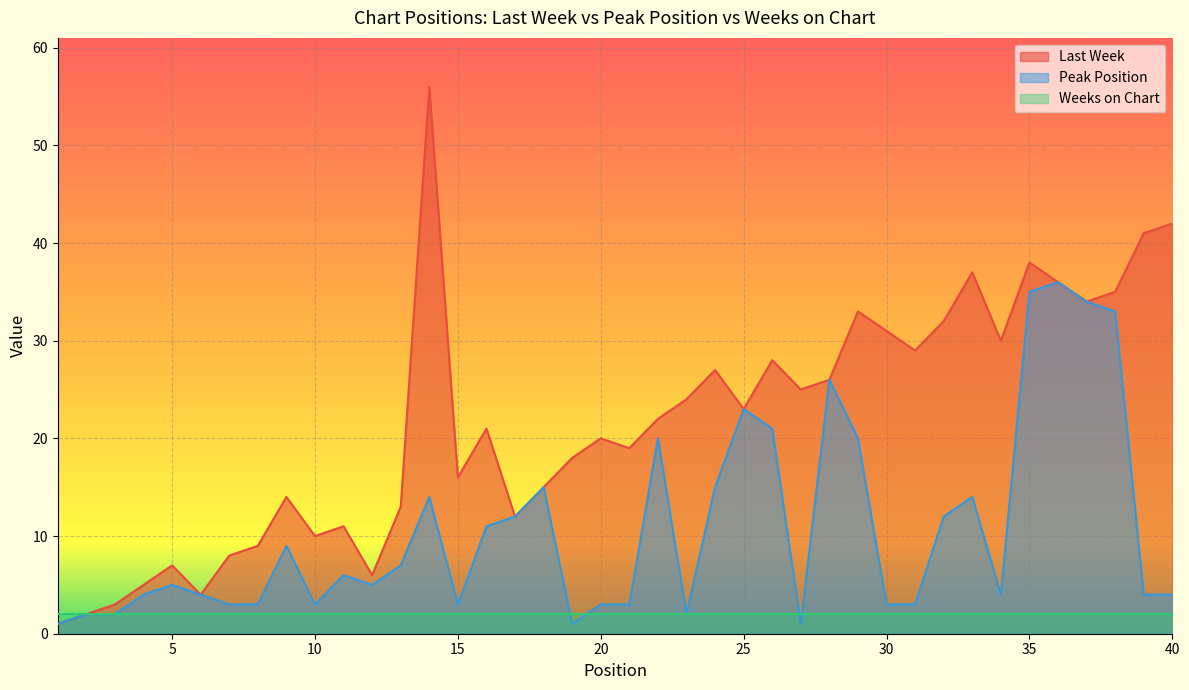

Which series has the largest total across all categories?

Last Week